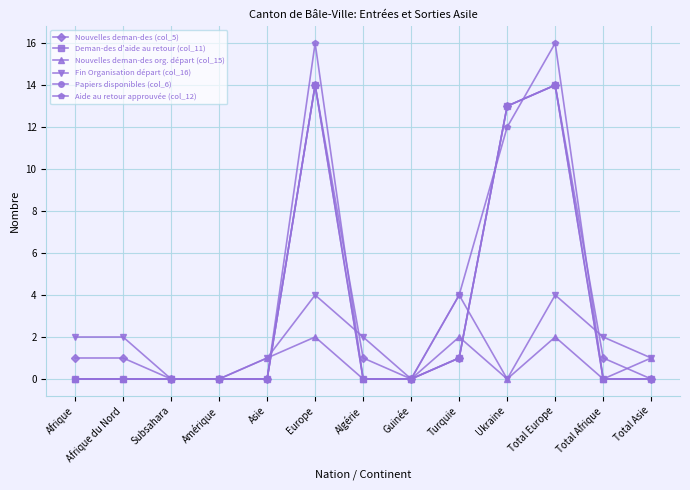

Is it true that Aide au retour approuvée (col_12) equals 10 at Europe?

False